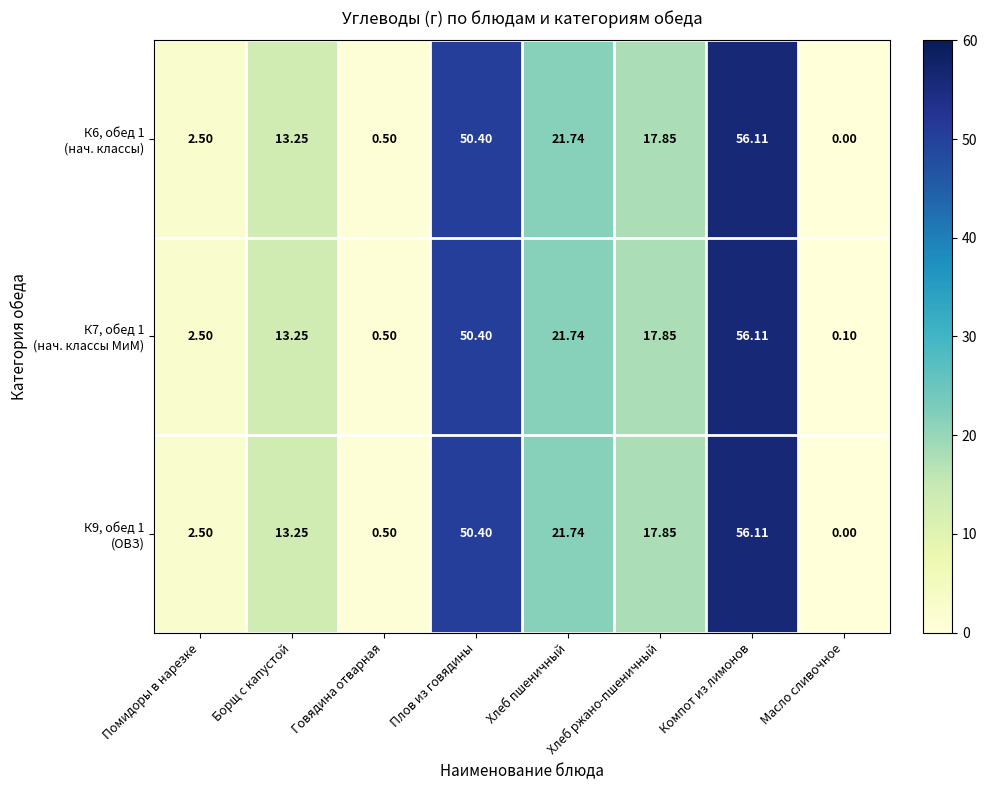

At which category is the sum across all series the highest?

Компот из лимонов